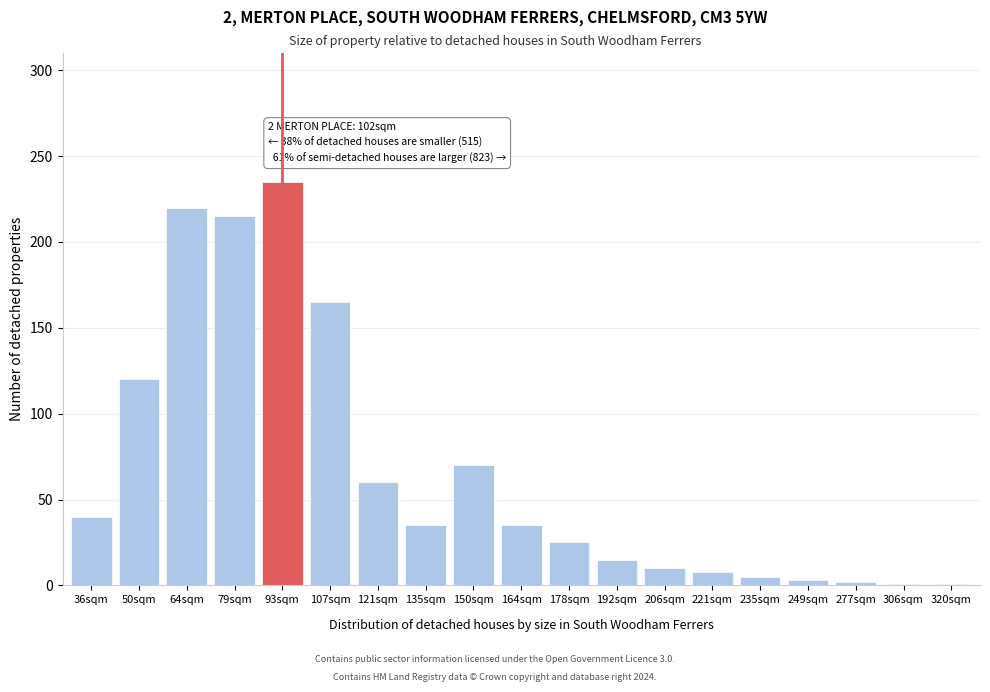

What is the difference between the second highest and minimum values?

219